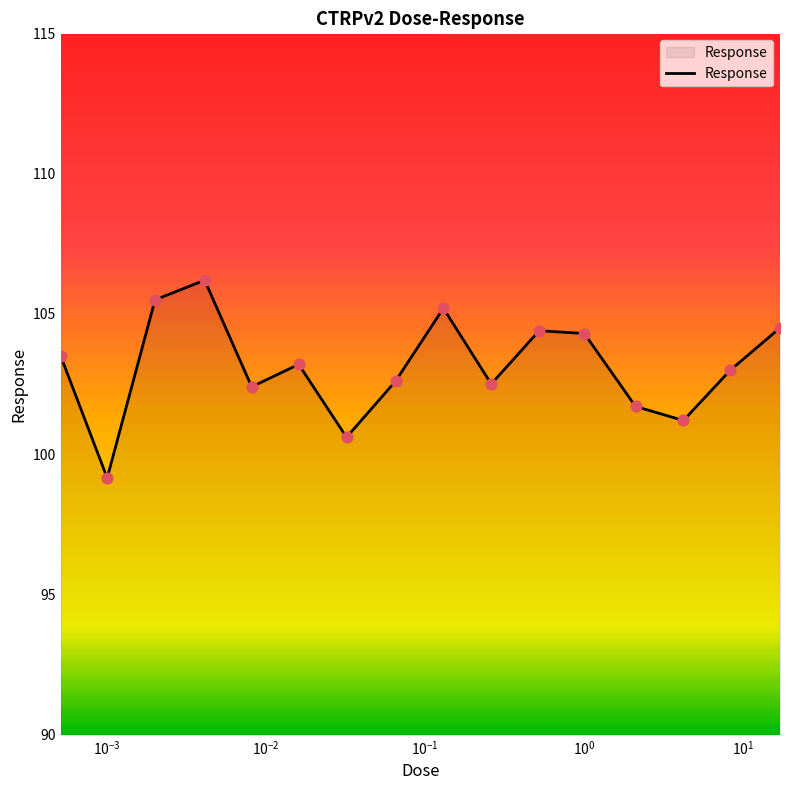

What is the maximum value shown in the chart?

106.2